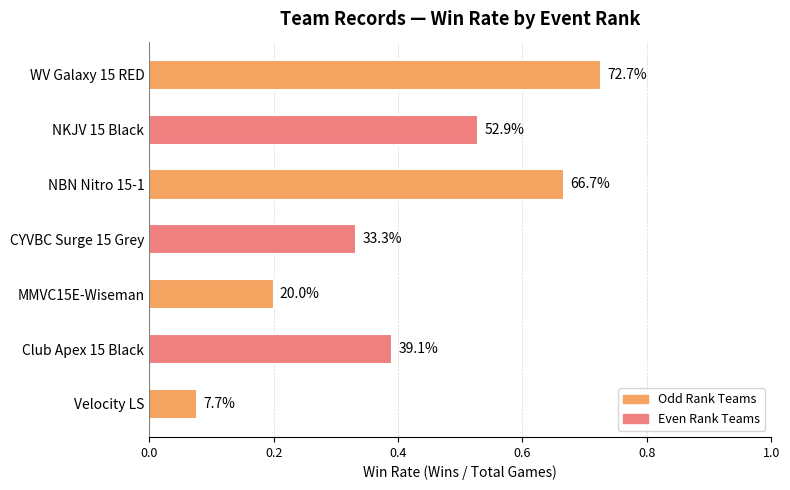

How many bars are there in total?

7